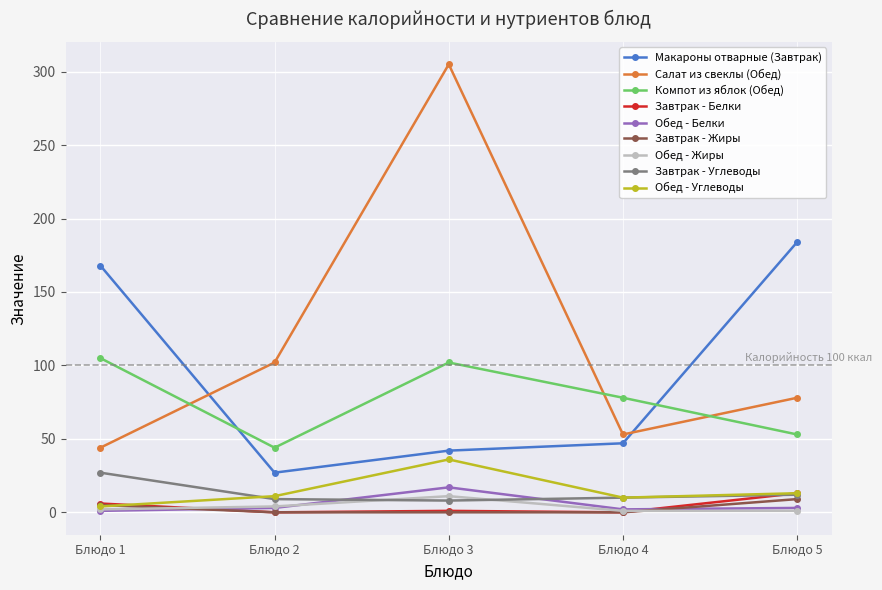

Is the value of Салат из свеклы (Обед) at Блюдо 2 greater than the value of Макароны отварные (Завтрак) at Блюдо 5?

No